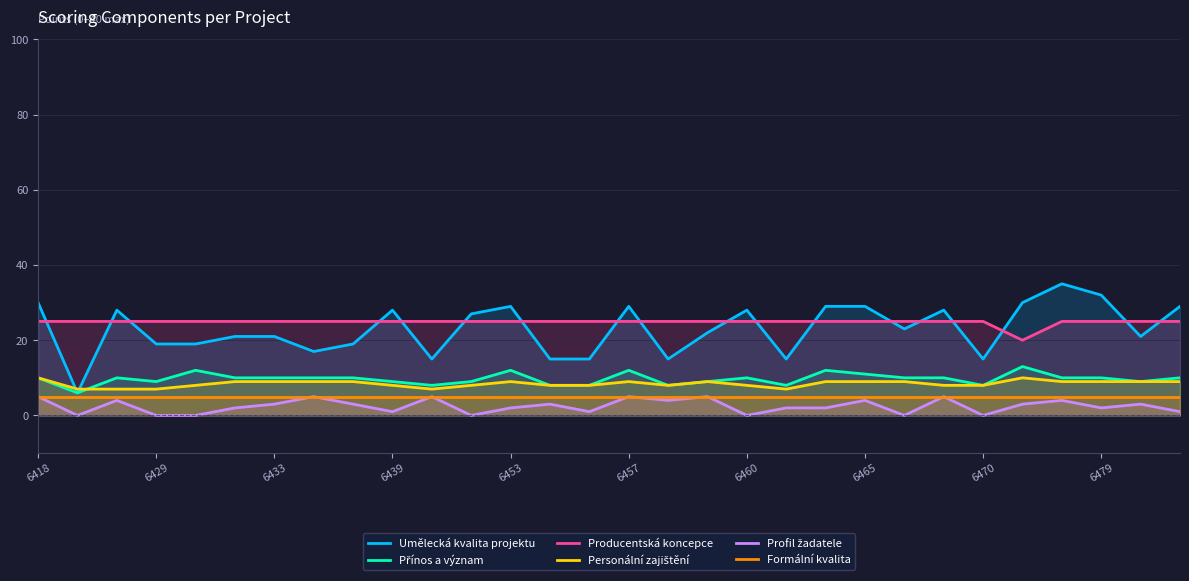

True or false: Formální kvalita has a value of 8 at 17.

False